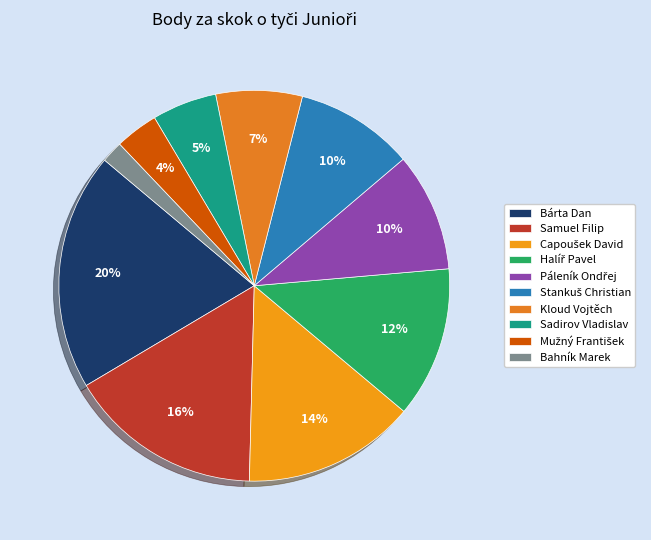

To the nearest percent, what percentage of the pie is Samuel Filip?

16%